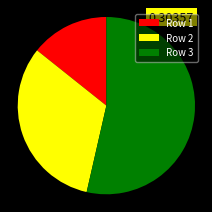

Combined, do Row 1 and Row 2 account for over 50%?

No